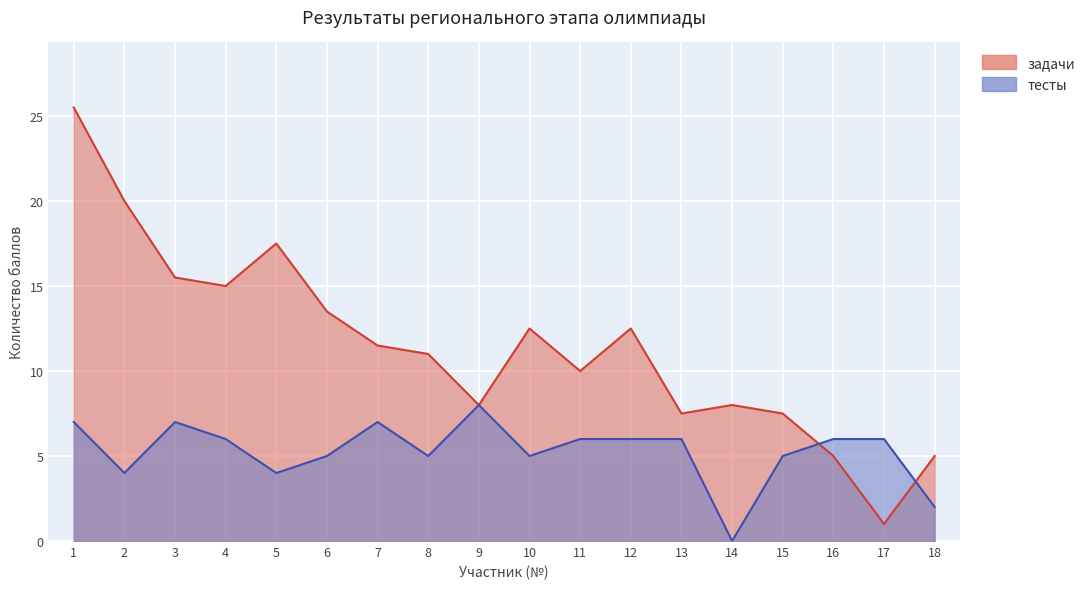

Reading right to left, transcribe all the data shown in this chart.

задачи: 18=5.0	17=1.0	16=5.0	15=7.5	14=8.0	13=7.5	12=12.5	11=10.0	10=12.5	9=8.0	8=11.0	7=11.5	6=13.5	5=17.5	4=15.0	3=15.5	2=20.0	1=25.5
тесты: 18=2.0	17=6.0	16=6.0	15=5.0	14=0.0	13=6.0	12=6.0	11=6.0	10=5.0	9=8.0	8=5.0	7=7.0	6=5.0	5=4.0	4=6.0	3=7.0	2=4.0	1=7.0